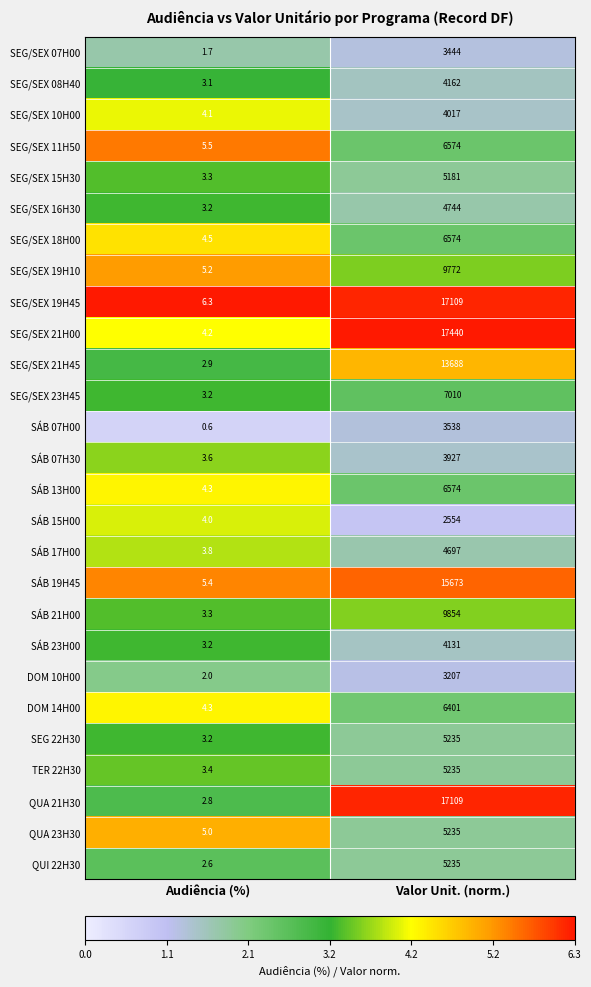

What is the spread (max minus min) of values at Valor Unit. (norm.)?

14886.0